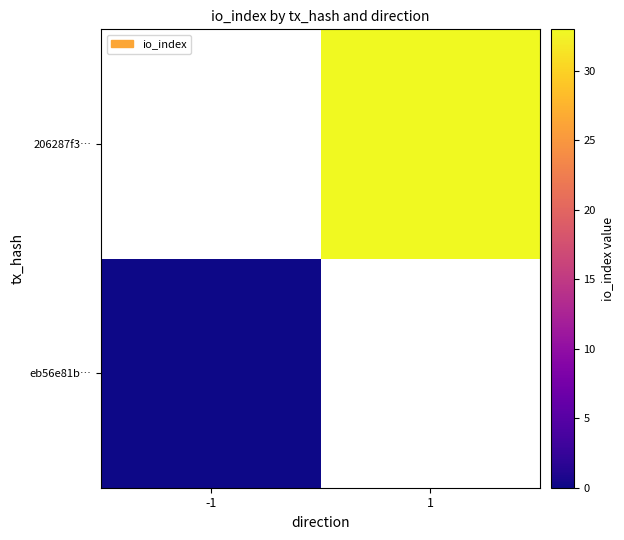

List the labels in order of 206287f3… value, largest first.

-1, 1